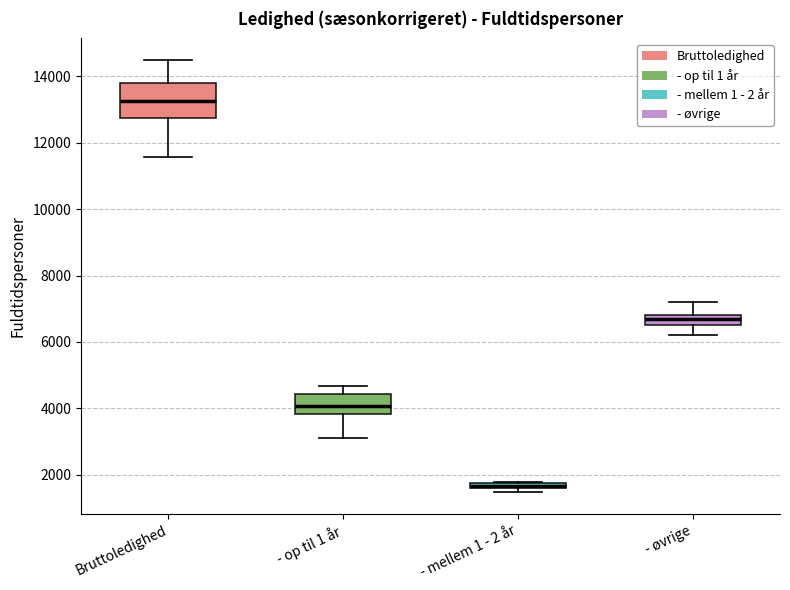

Which box has the lowest median line?

- mellem 1 - 2 år